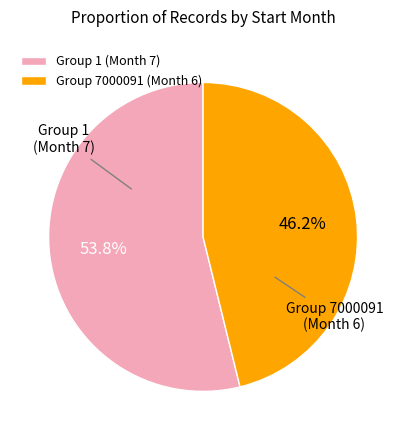

How many slices are in this pie chart?

2